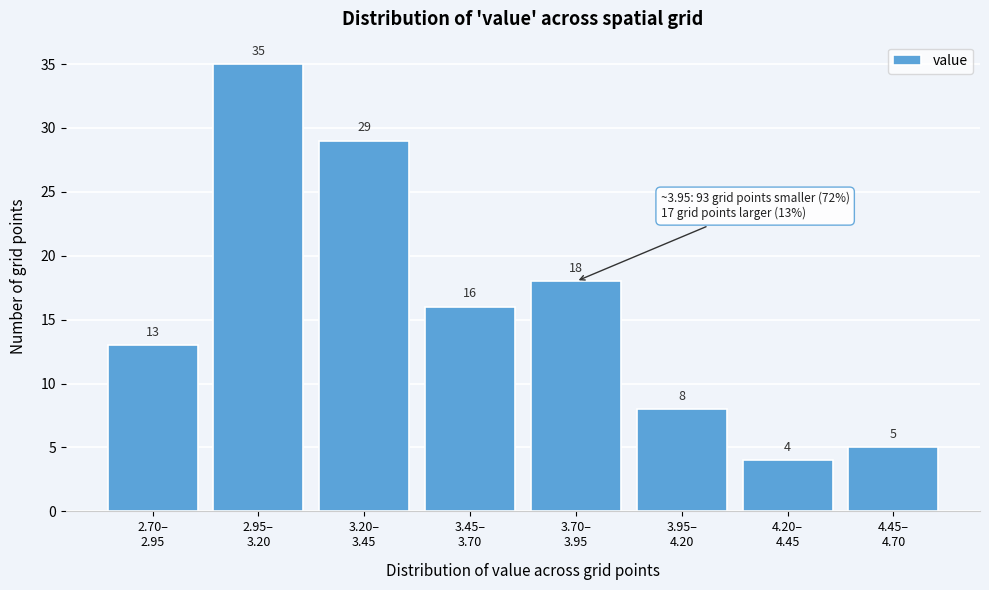

Reading right to left, transcribe all the data shown in this chart.

5	4	8	18	16	29	35	13